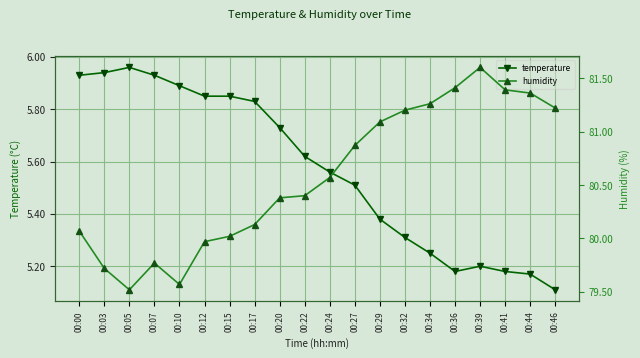

How many interior local peaks does the humidity series have?

2